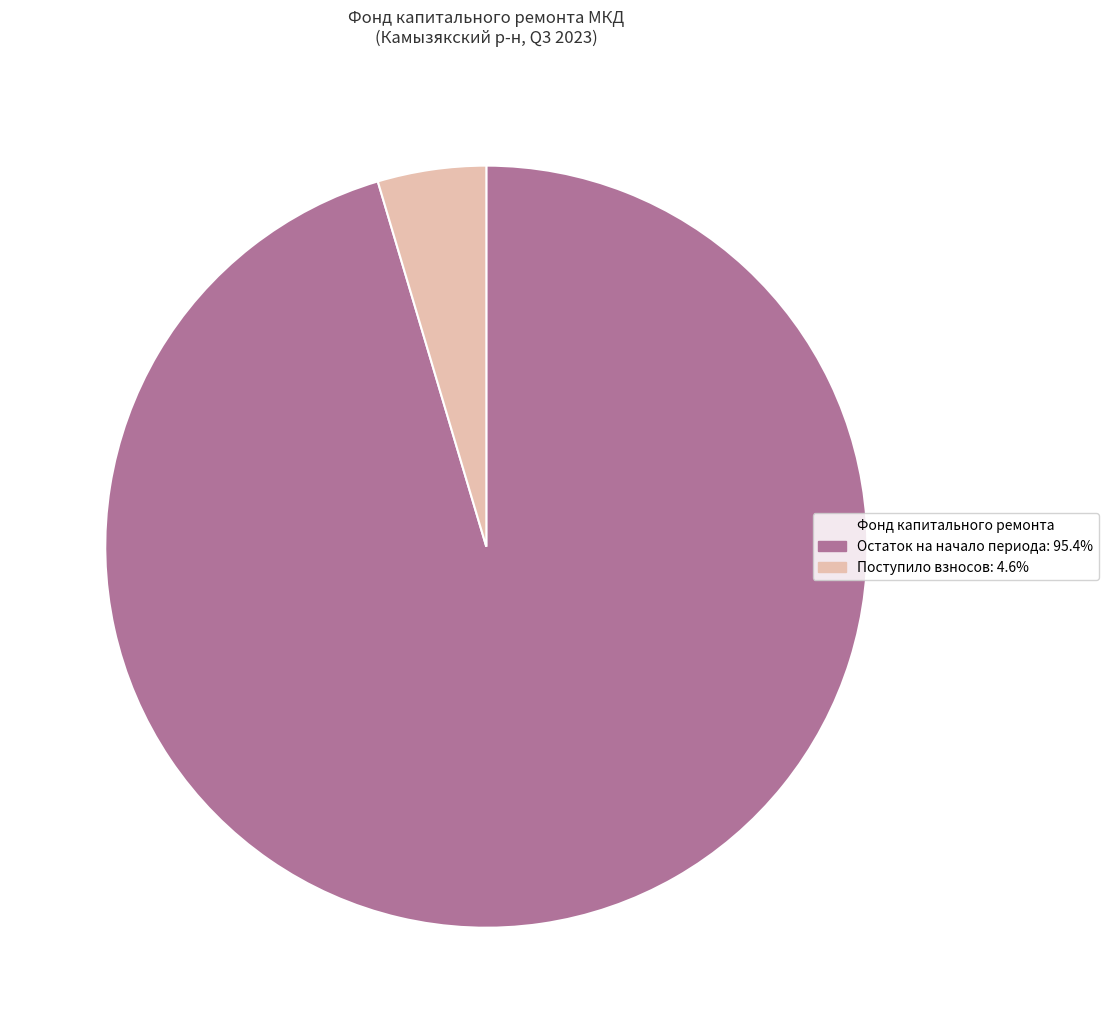

How many slices are in this pie chart?

2